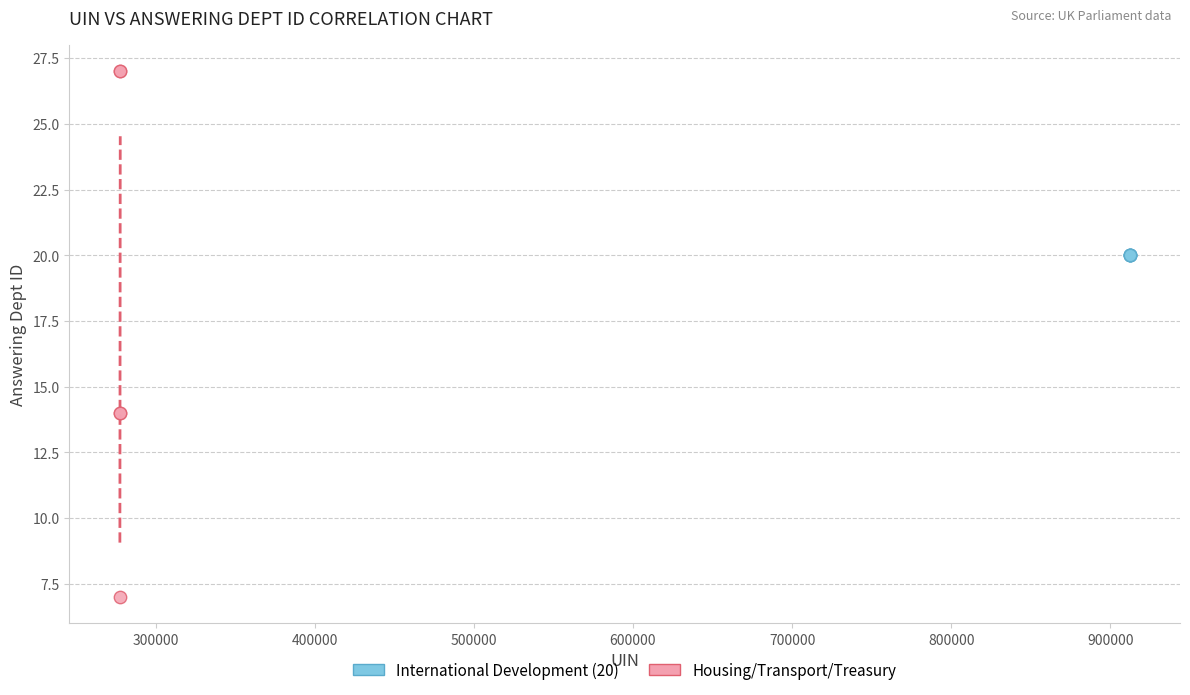

Which series reaches the minimum Y coordinate?

Housing/Transport/Treasury